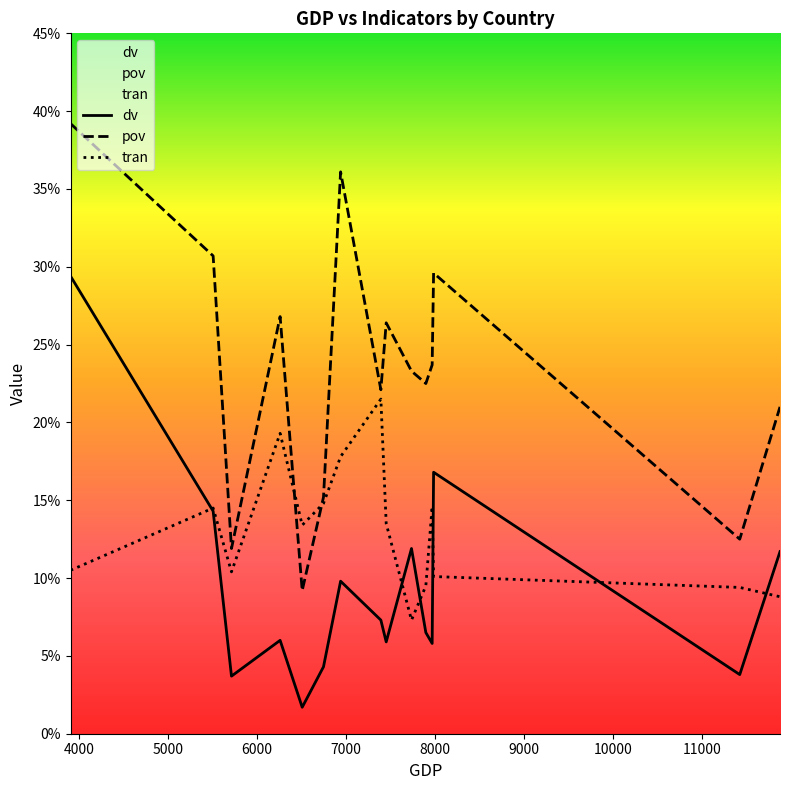

Which series has the largest total across all categories?

pov